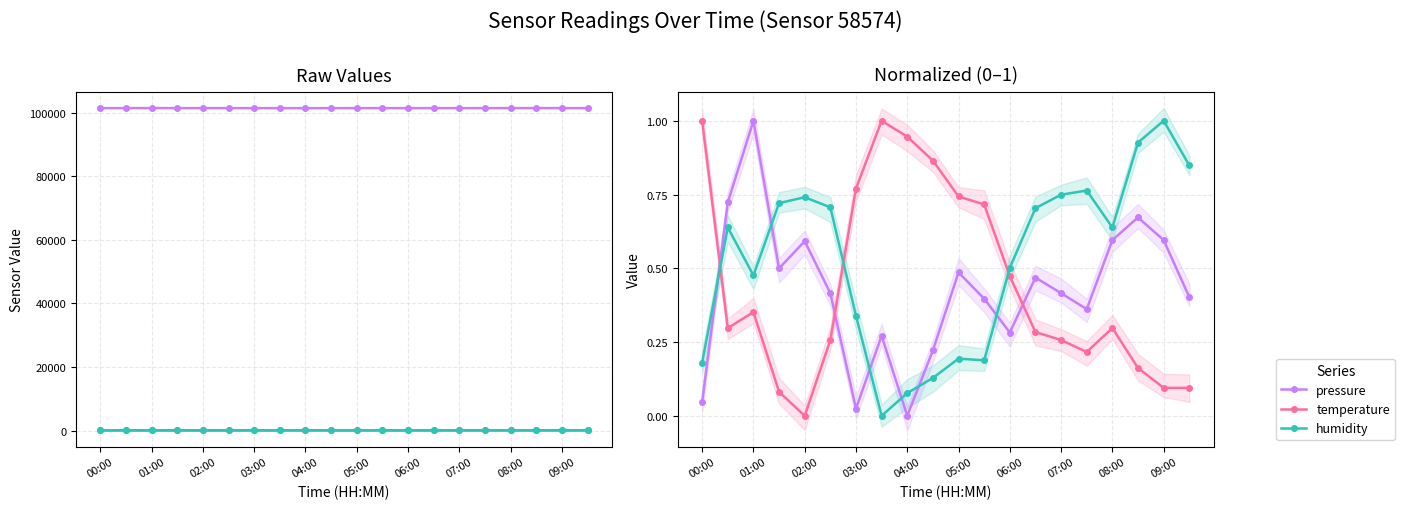

What is the greatest value displayed?

1.0